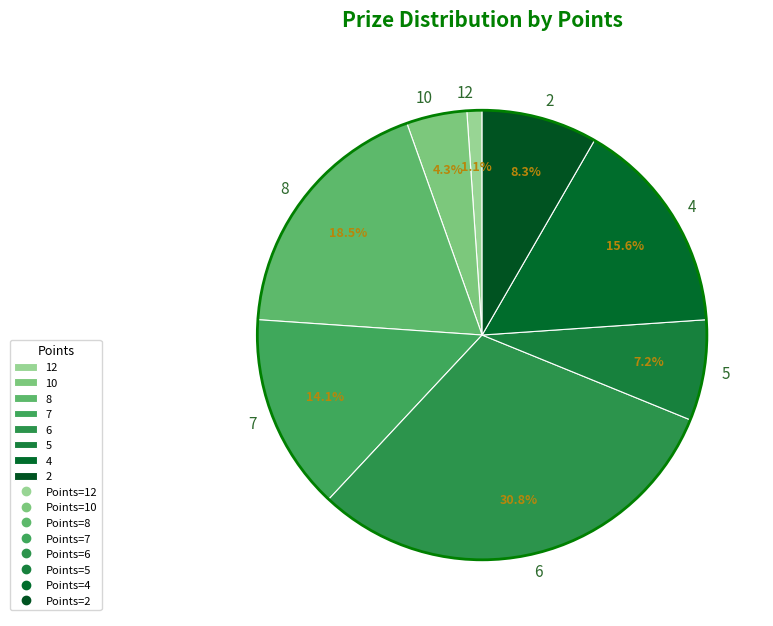

What is the ratio of the value at 7 to the value at 2?

1.7